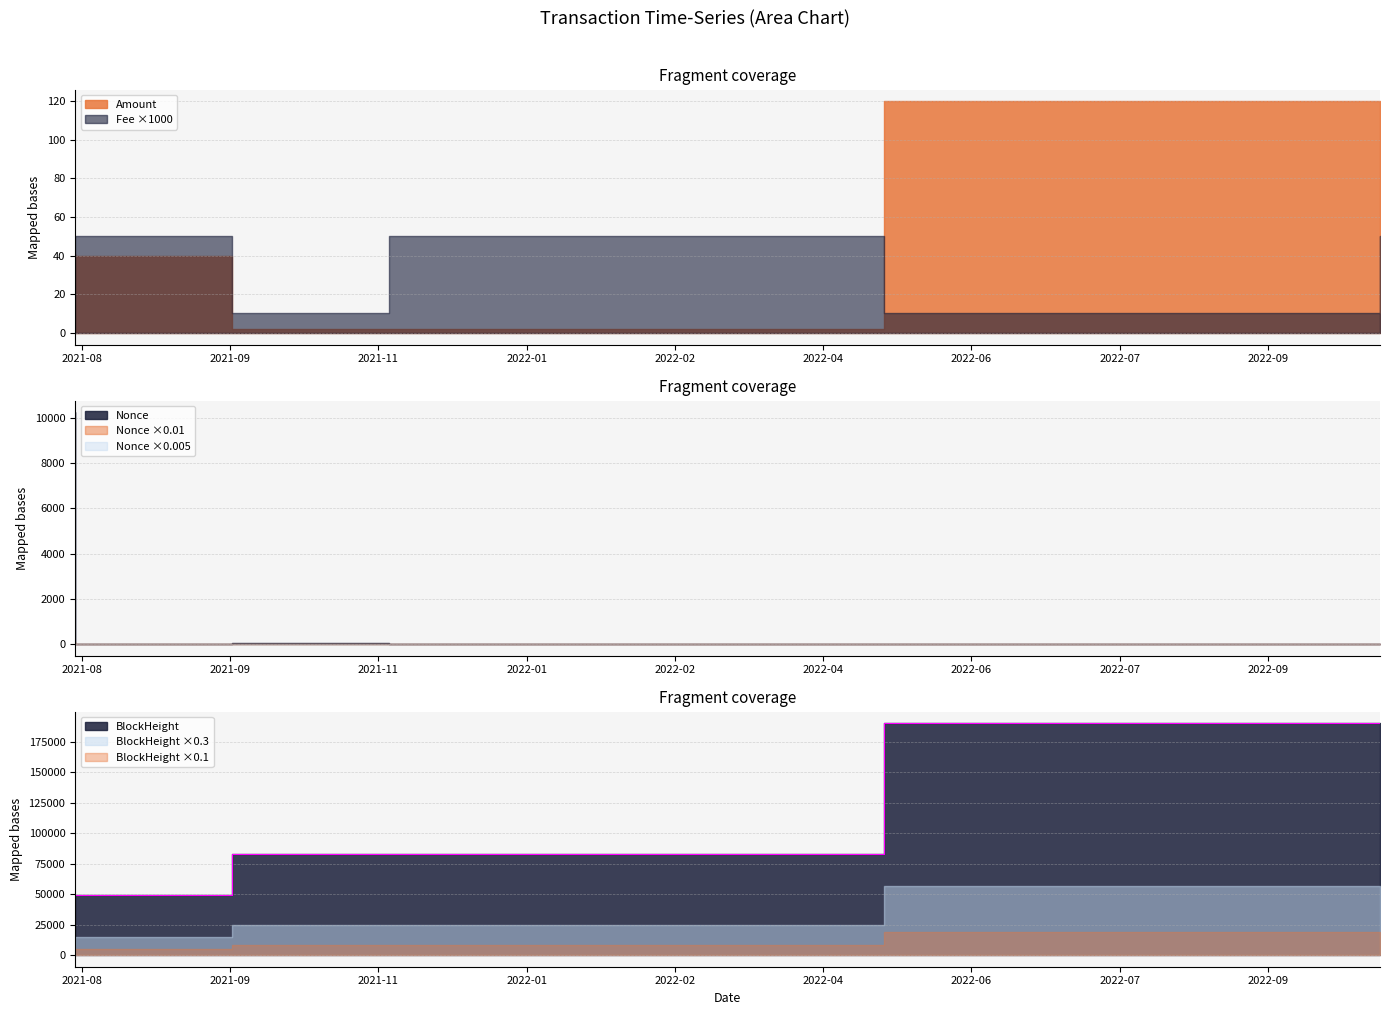

True or false: BlockHeight has more than 2 points higher than both neighbors.

False